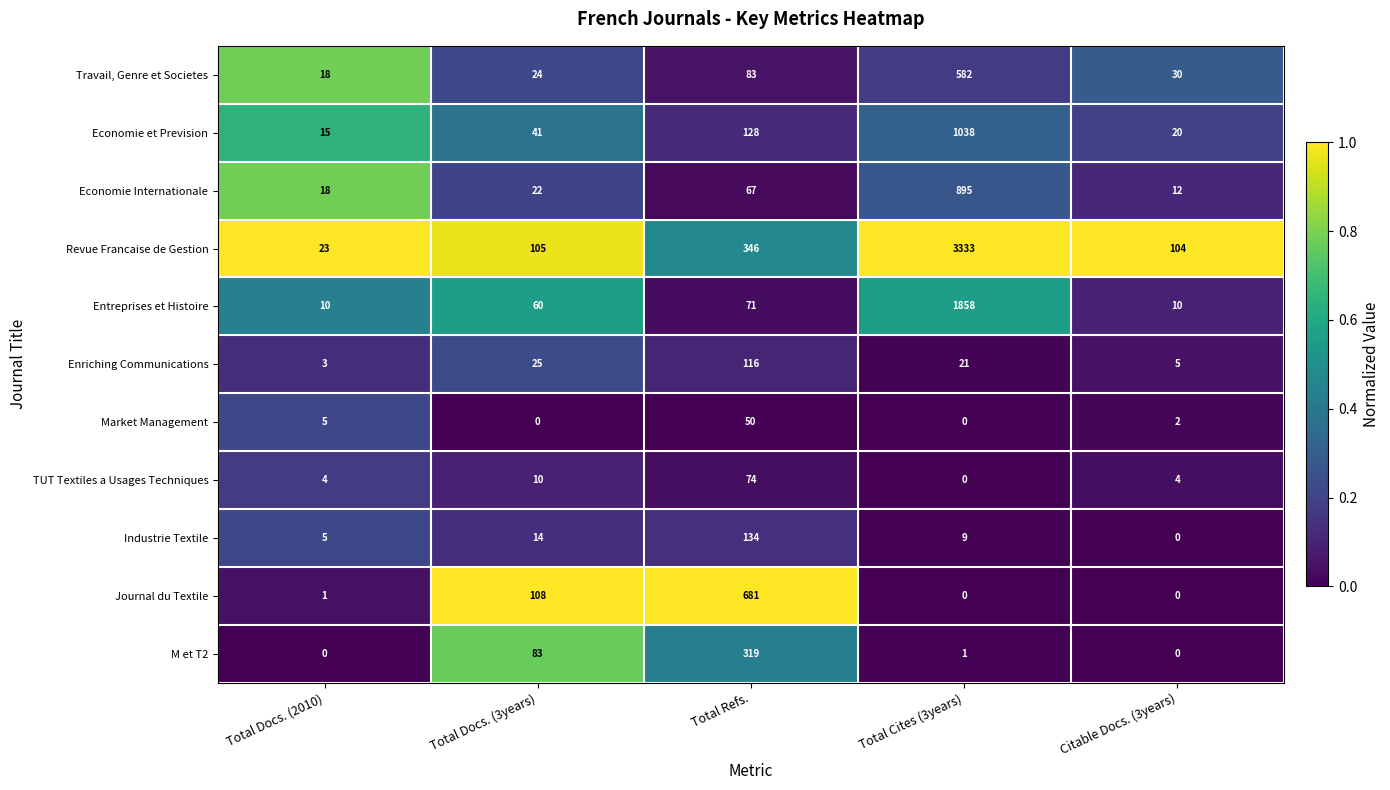

What is the difference between the highest and lowest values at Total Cites (3years)?

3333